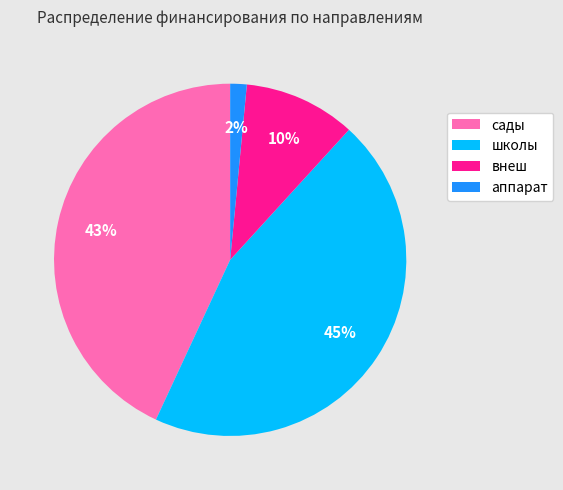

Is there a majority slice in this chart?

No